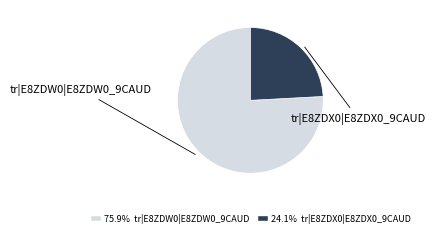

Is there a majority slice in this chart?

Yes